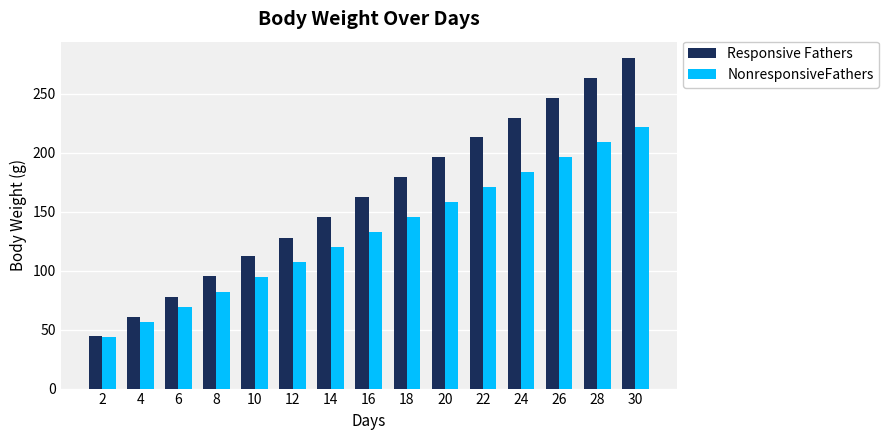

Rank the series at 10 from highest to lowest value.

Responsive Fathers, NonresponsiveFathers